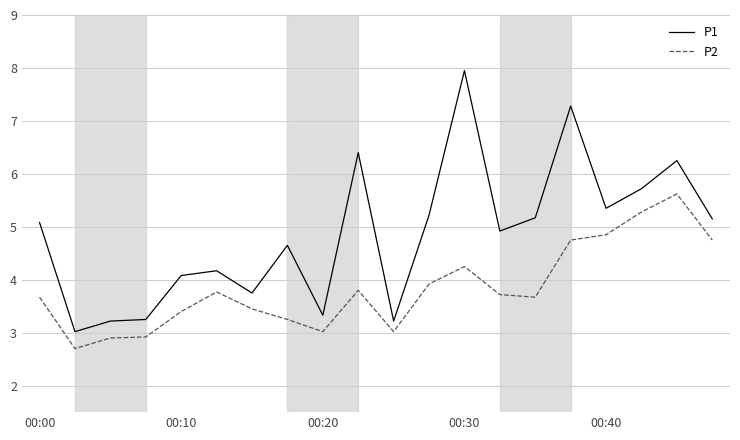

List the series in order of their overall mean, lowest first.

P2, P1